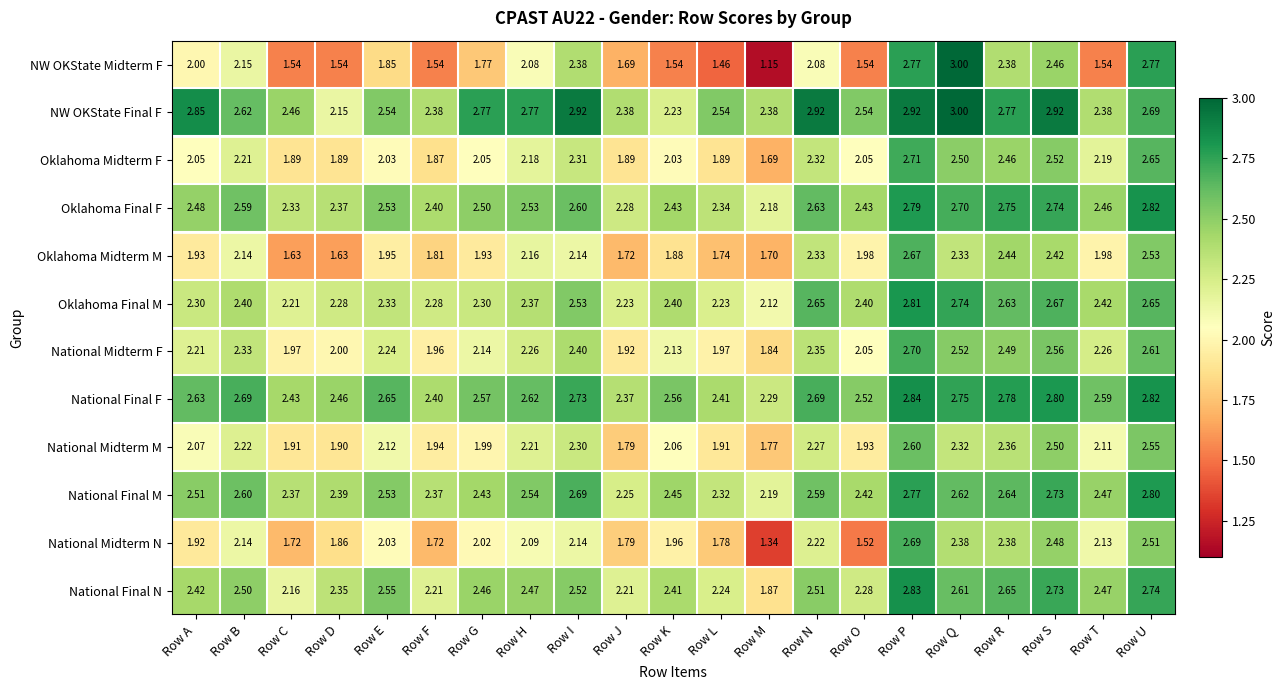

Rank the series at Row D from highest to lowest value.

National Final F, National Final M, Oklahoma Final F, National Final N, Oklahoma Final M, NW OKState Final F, National Midterm F, National Midterm M, Oklahoma Midterm F, National Midterm N, Oklahoma Midterm M, NW OKState Midterm F